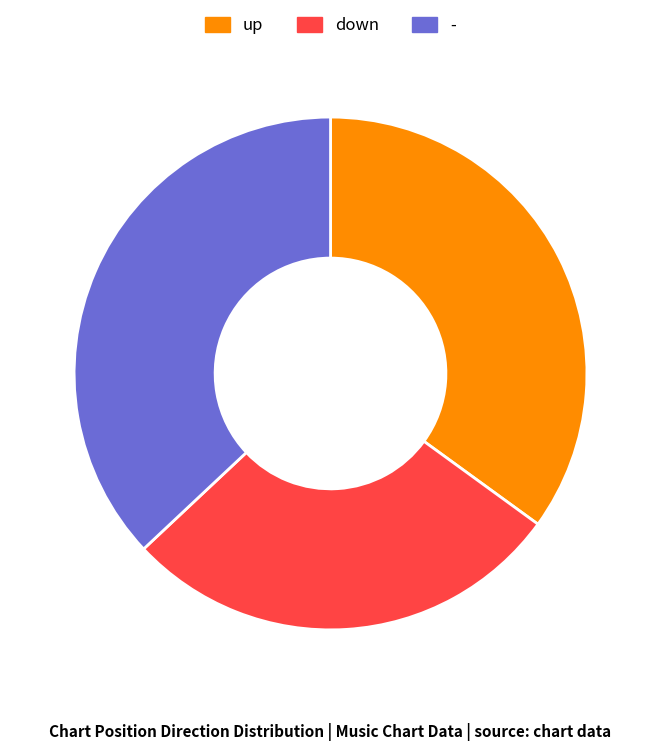

Count the number of slices in the pie.

3